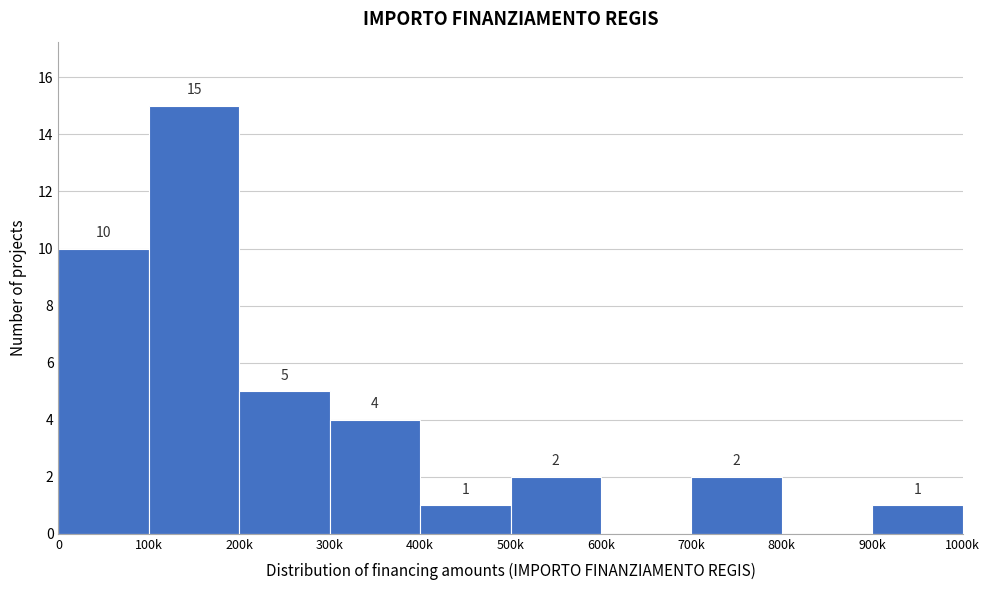

Reading left to right, what are all the values shown in this chart?

0=10	100k=15	200k=5	300k=4	400k=1	500k=2	600k=0	700k=2	800k=0	900k=1